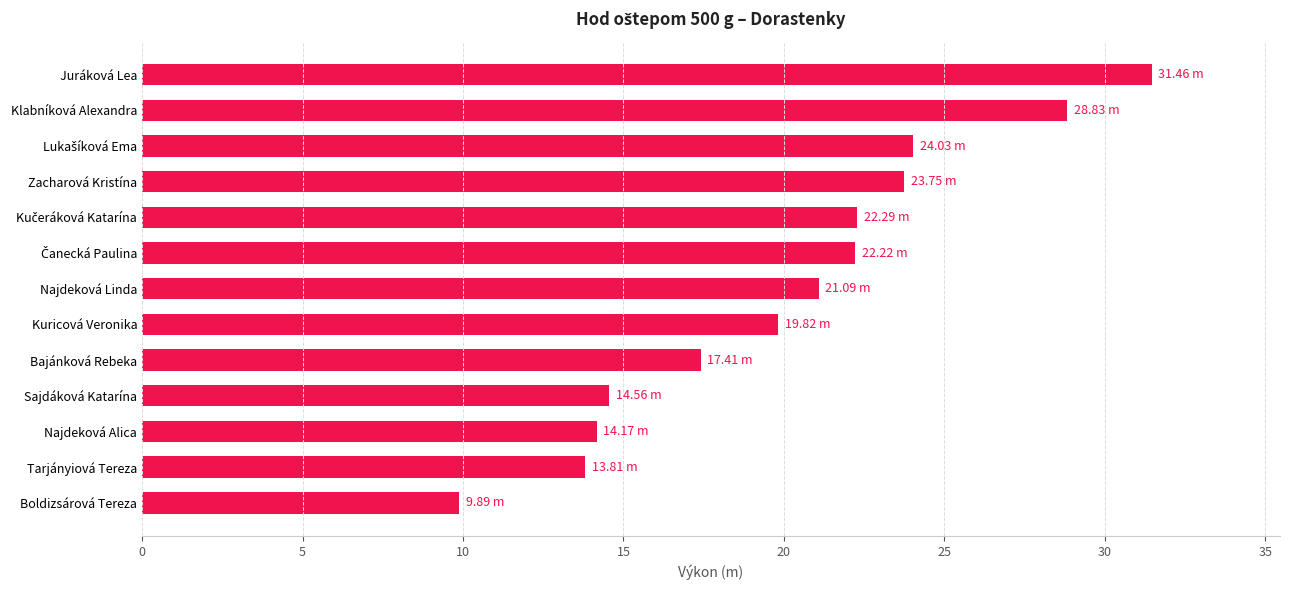

Does the chart contain any negative values?

No